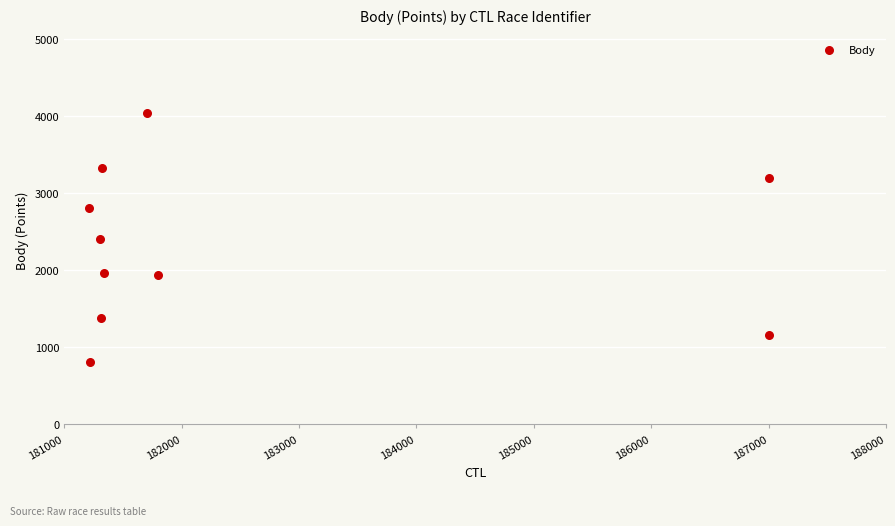

What is the average Y value?

2304